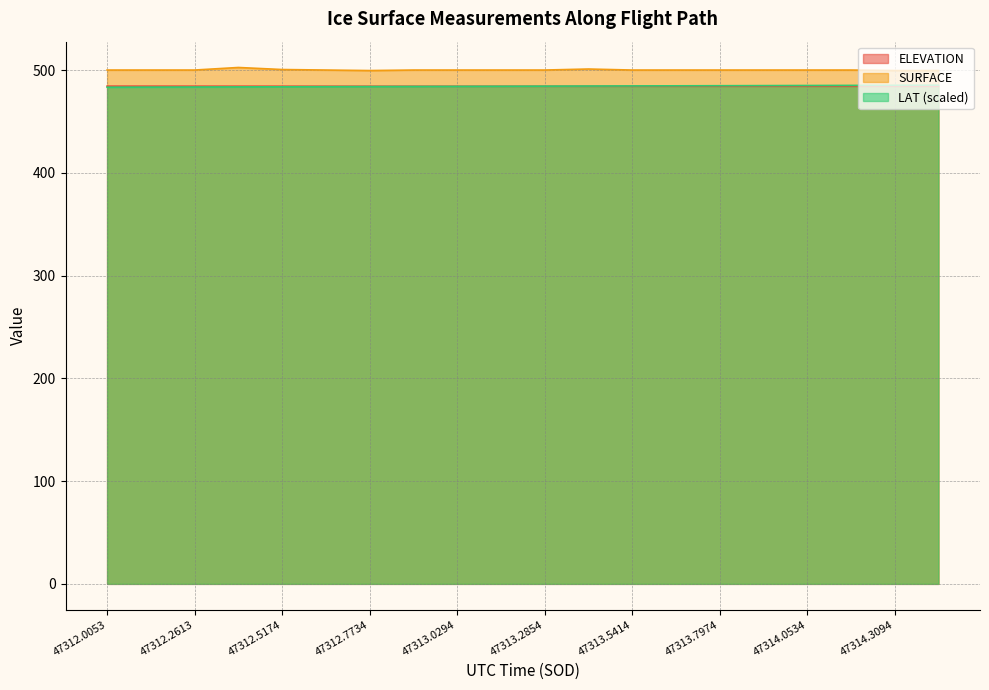

What is the minimum value shown in the chart?

483.5